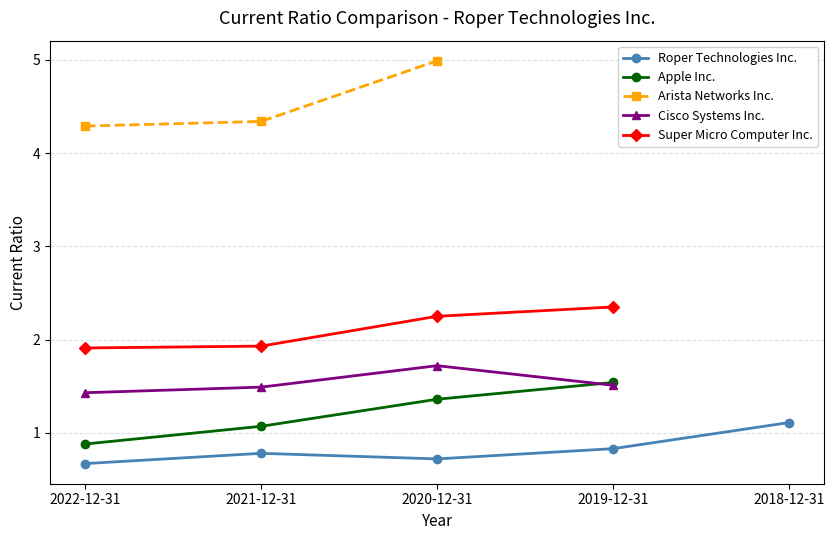

Reading left to right, transcribe all the data shown in this chart.

Roper Technologies Inc.: 0.7	0.8	0.7	0.8	1.1
Apple Inc.: 0.9	1.1	1.4	1.5	0.0
Arista Networks Inc.: 4.3	4.3	5.0	0.0	0.0
Cisco Systems Inc.: 1.4	1.5	1.7	1.5	0.0
Super Micro Computer Inc.: 1.9	1.9	2.2	2.4	0.0